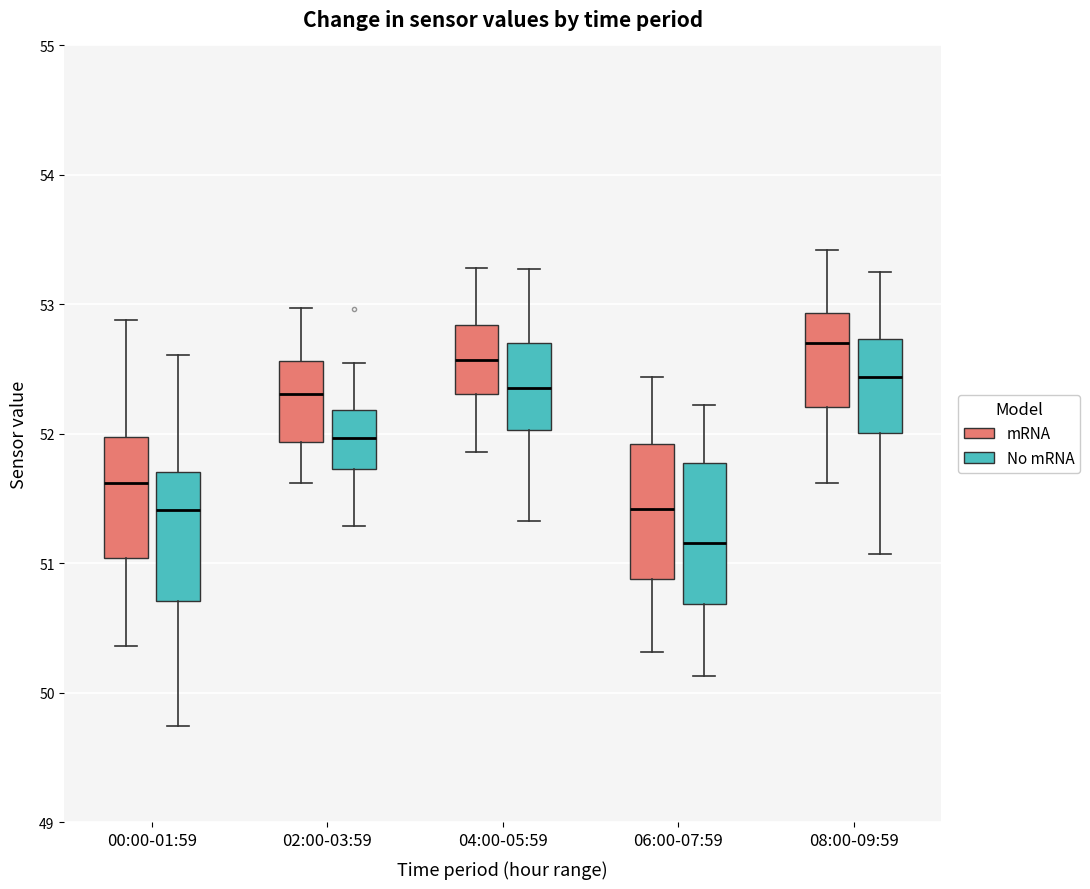

Reading left to right, read every box against the y-axis: the position of its median line, the range the box covers, and the ends of its whiskers. The values are not printed on the chart, so give them approximately, as read against the axis.

00:00-01:59 (mRNA): median 51.6, box 51.0 to 52.0, whiskers 50.4 to 52.9
00:00-01:59 (No mRNA): median 51.4, box 50.7 to 51.7, whiskers 49.7 to 52.6
02:00-03:59 (mRNA): median 52.3, box 51.9 to 52.6, whiskers 51.6 to 53.0
02:00-03:59 (No mRNA): median 52.0, box 51.7 to 52.2, whiskers 51.3 to 52.5
04:00-05:59 (mRNA): median 52.6, box 52.3 to 52.8, whiskers 51.9 to 53.3
04:00-05:59 (No mRNA): median 52.4, box 52.0 to 52.7, whiskers 51.3 to 53.3
06:00-07:59 (mRNA): median 51.4, box 50.9 to 51.9, whiskers 50.3 to 52.4
06:00-07:59 (No mRNA): median 51.2, box 50.7 to 51.8, whiskers 50.1 to 52.2
08:00-09:59 (mRNA): median 52.7, box 52.2 to 52.9, whiskers 51.6 to 53.4
08:00-09:59 (No mRNA): median 52.4, box 52.0 to 52.7, whiskers 51.1 to 53.2